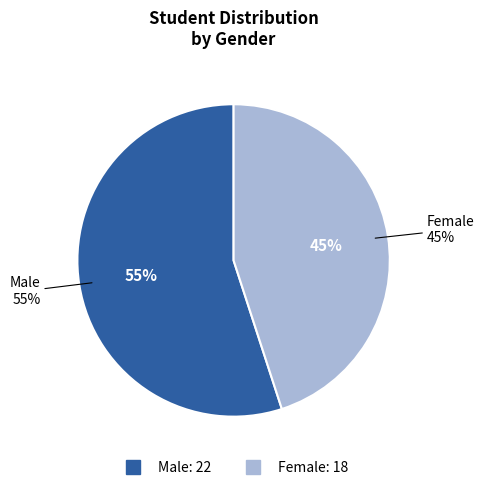

What is the majority slice?

M